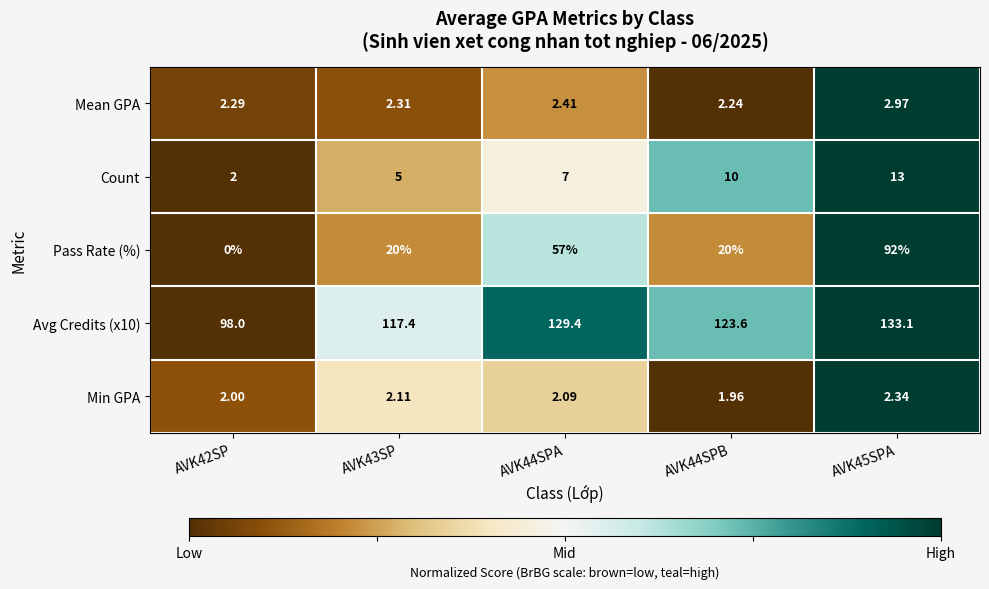

Which series has the largest range (max minus min)?

Pass Rate (%)